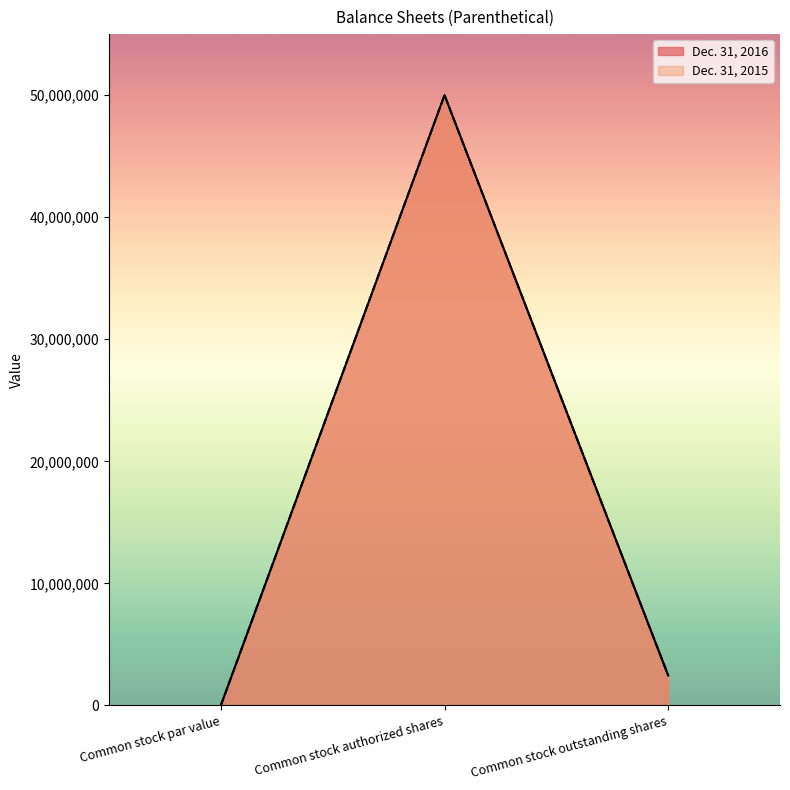

How many distinct data groups are displayed?

2